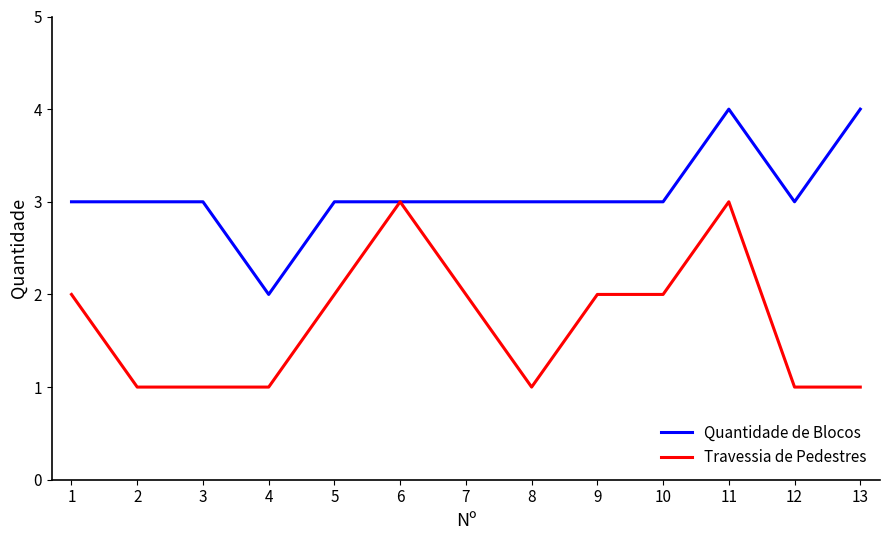

Rank the series by their maximum value, from lowest to highest.

Travessia de Pedestres, Quantidade de Blocos